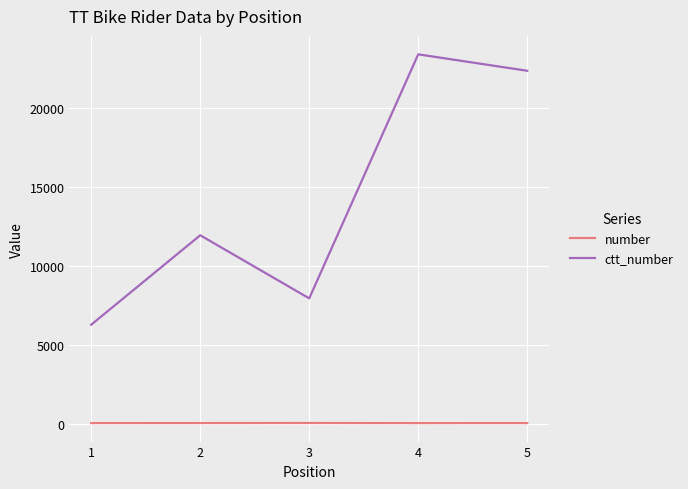

What is the greatest value displayed?

23375